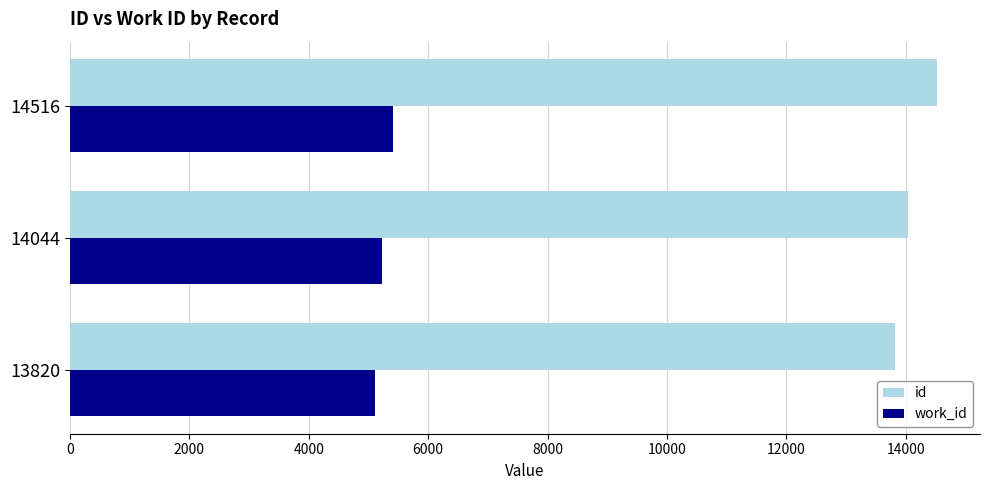

What are all the series names shown in the legend?

id, work_id